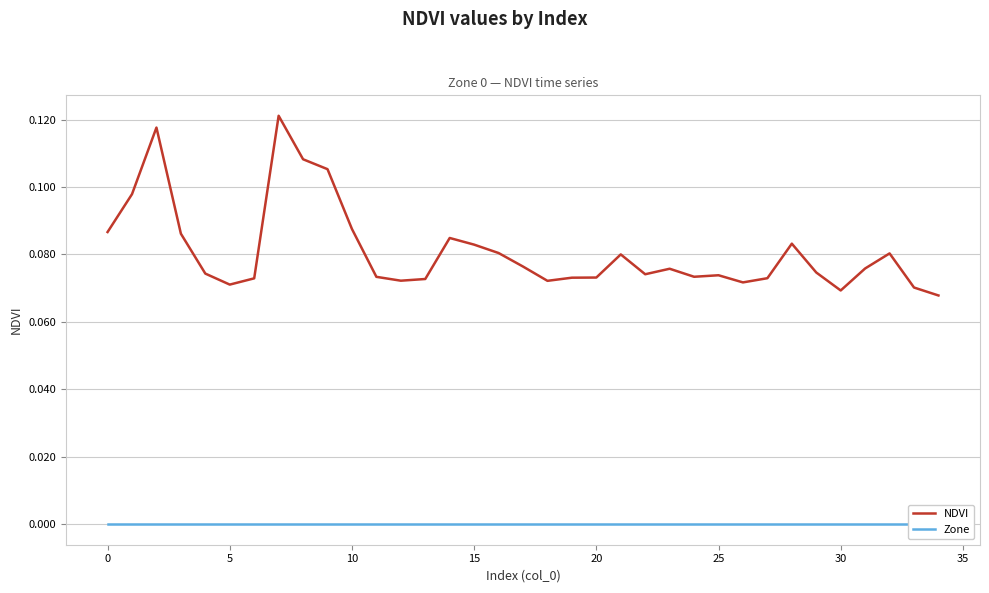

Rank the series by their maximum value, from lowest to highest.

Zone, NDVI